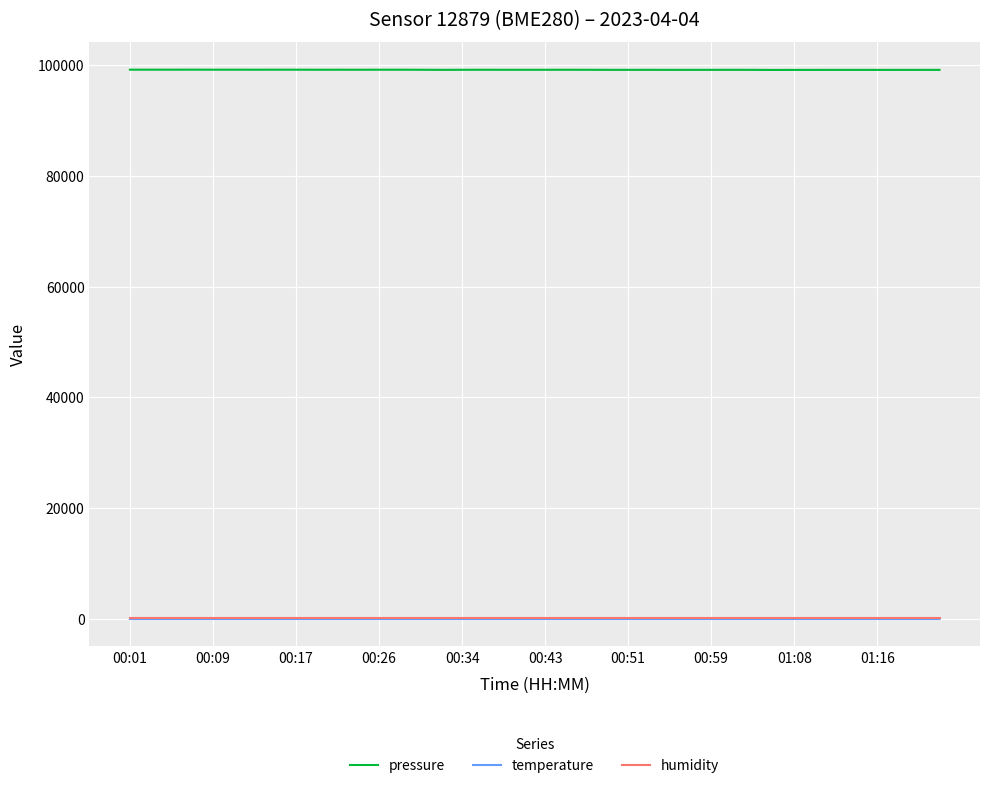

True or false: pressure and humidity intersect in this chart.

False